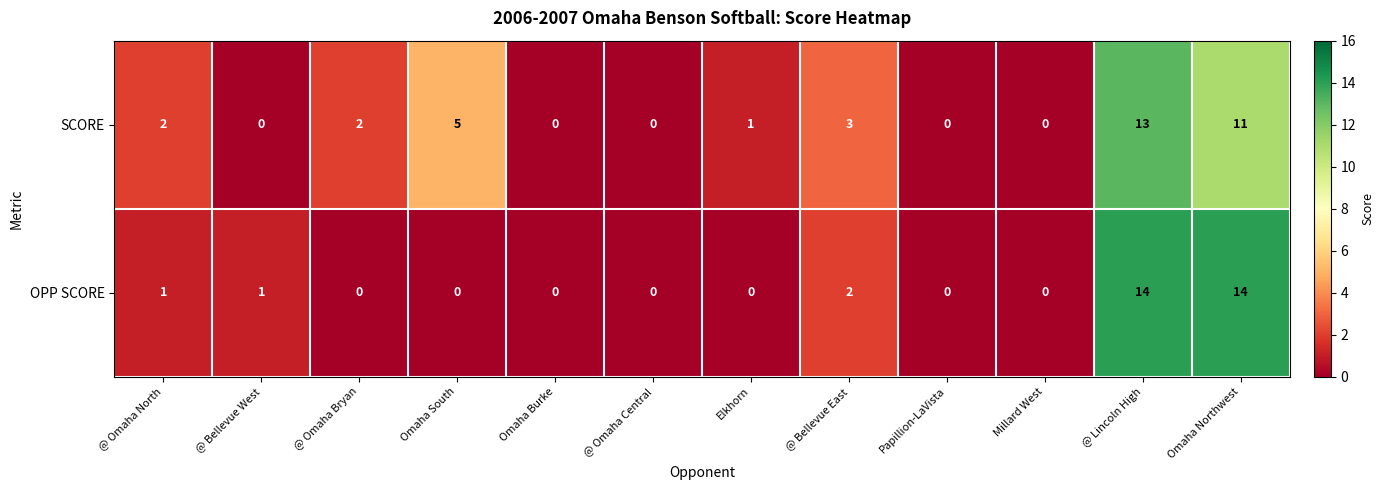

What is the sum of all OPP SCORE values?

32